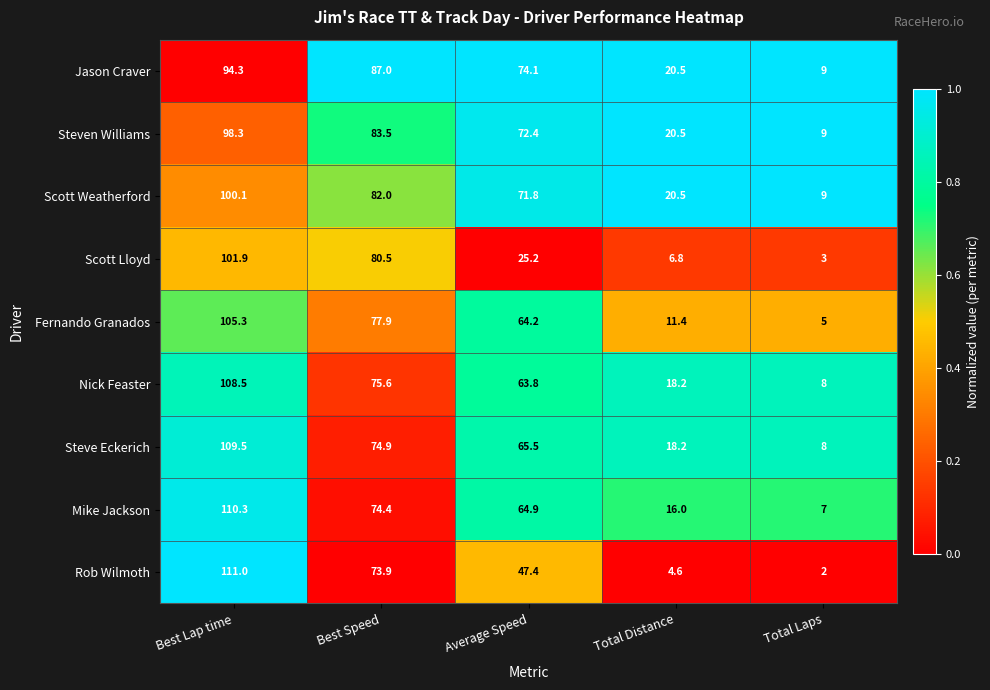

What is the average value of the Mike Jackson series?

54.5